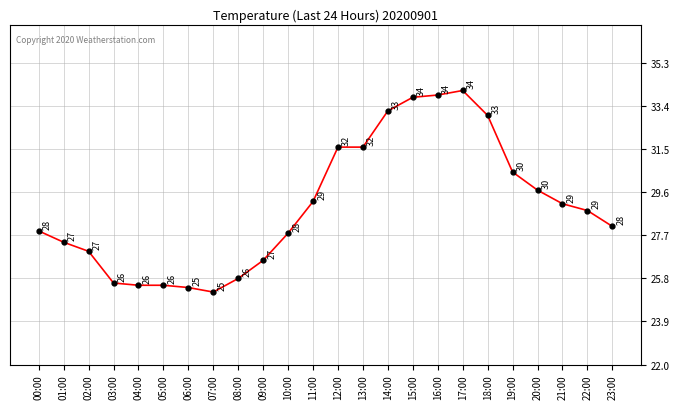

Where does the data first go above 28?

11:00